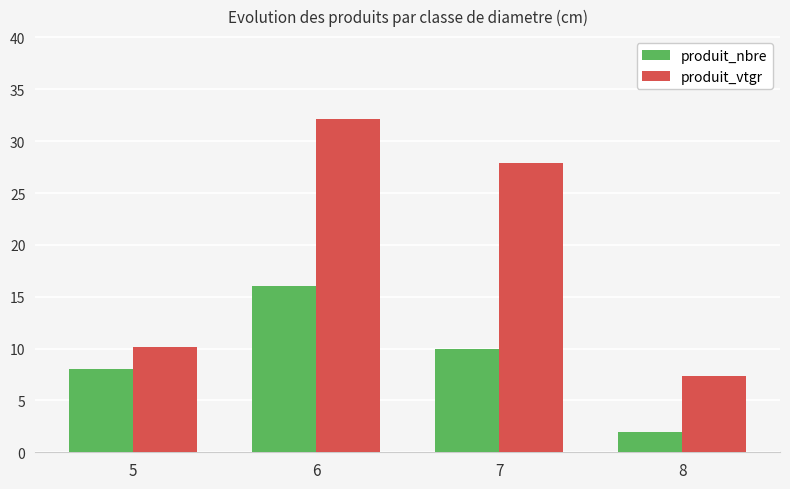

Between 5 and 8, which series saw the biggest shift?

produit_nbre